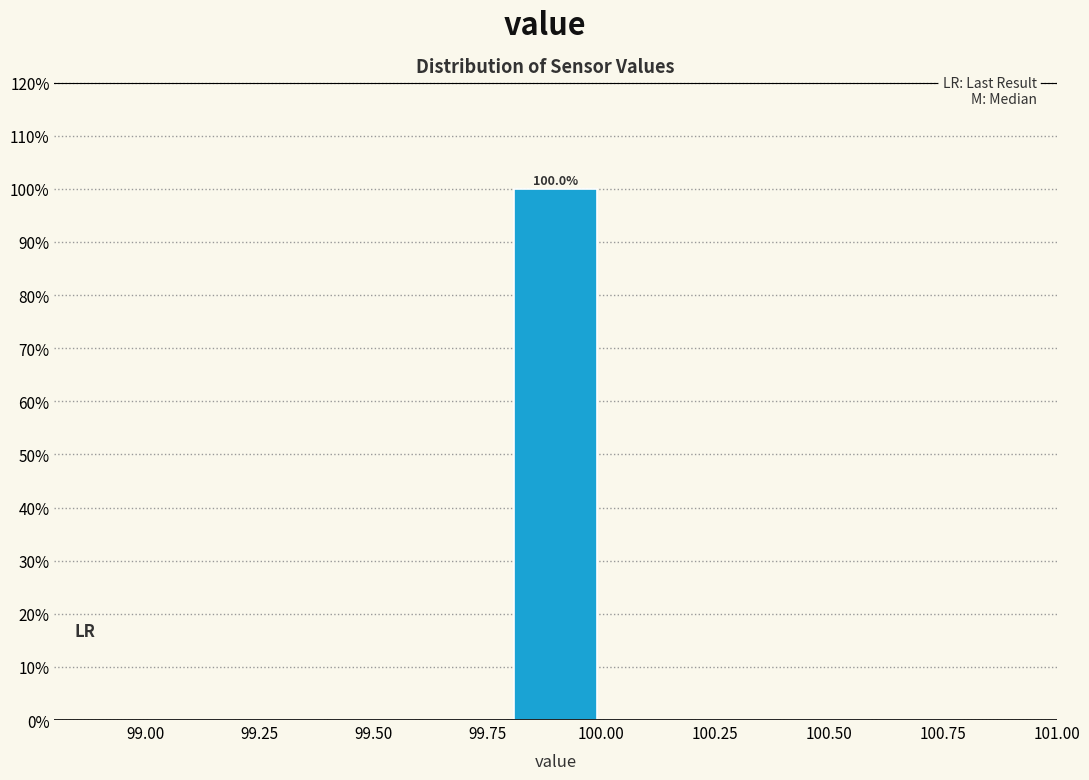

Over which range of the x-axis is the bar tallest?

99.8 to 100.0